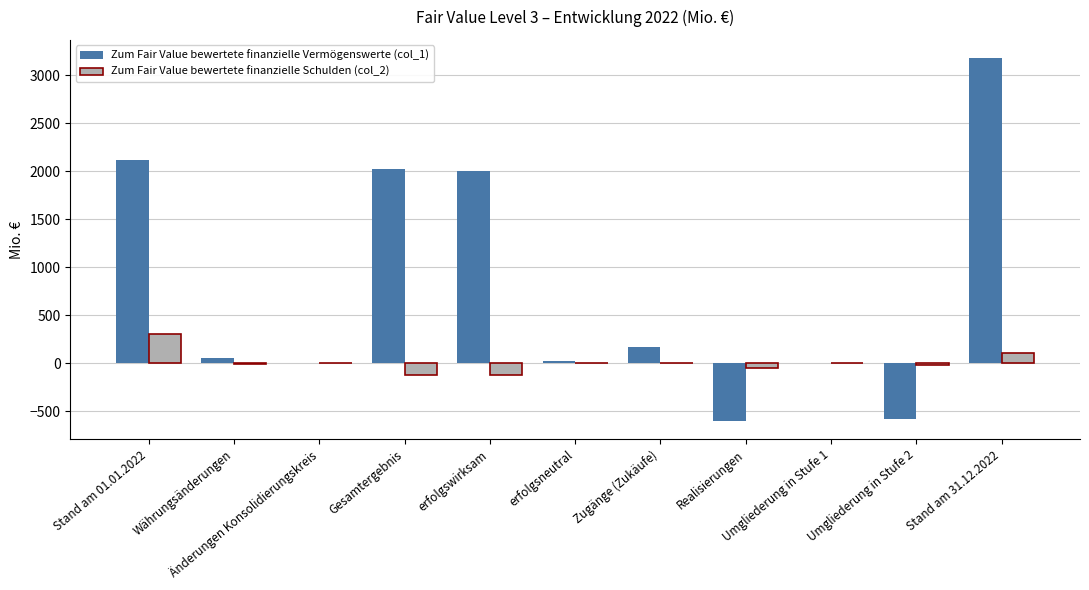

What are all the series names shown in the legend?

Zum Fair Value bewertete finanzielle Vermögenswerte (col_1), Zum Fair Value bewertete finanzielle Schulden (col_2)